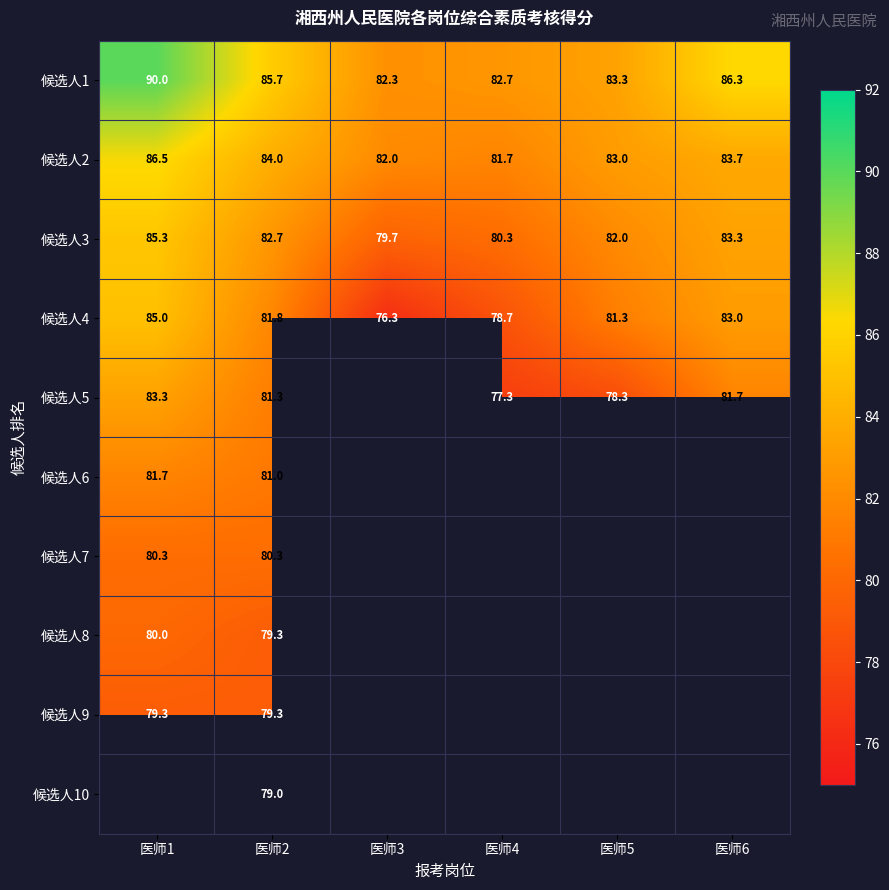

What is the greatest value displayed?

90.0